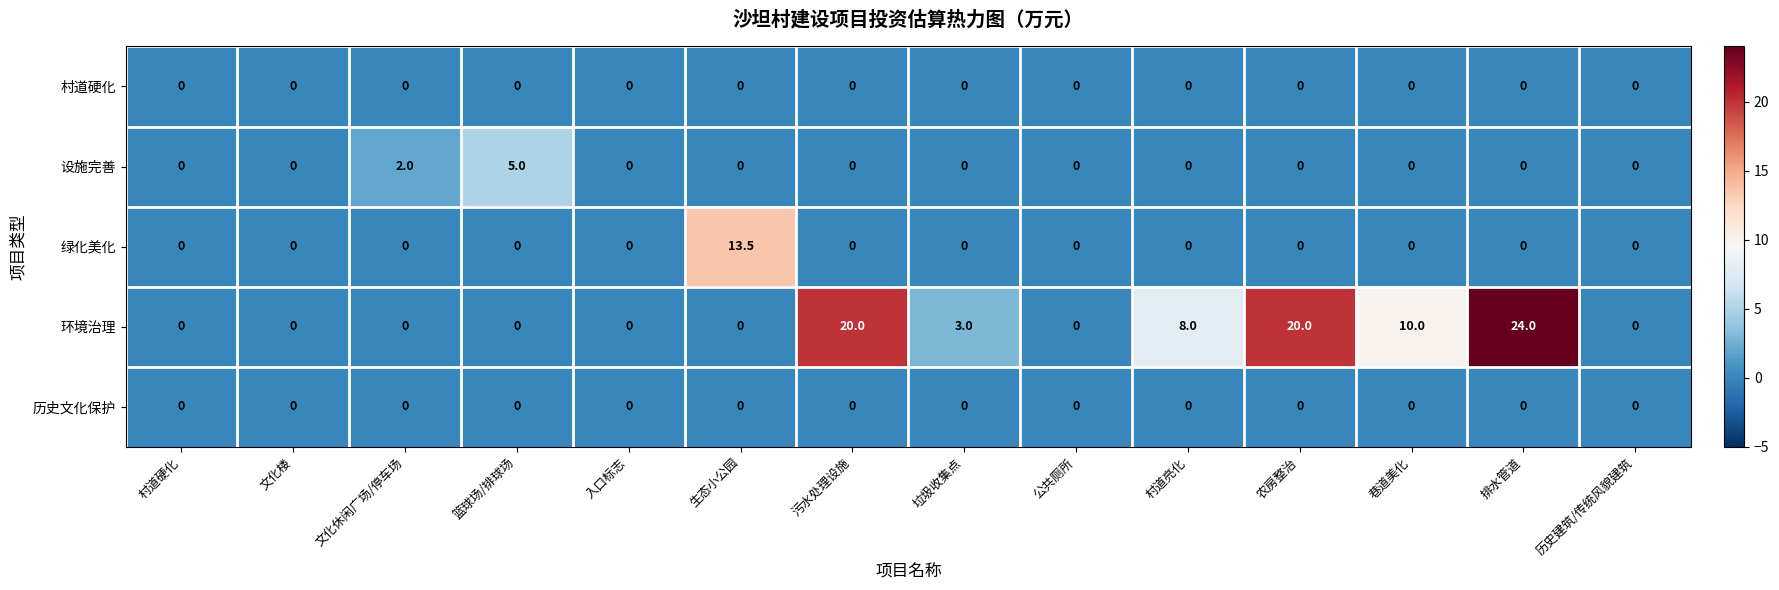

True or false: 绿化美化 has a value of 4.6 at 排水管道.

False